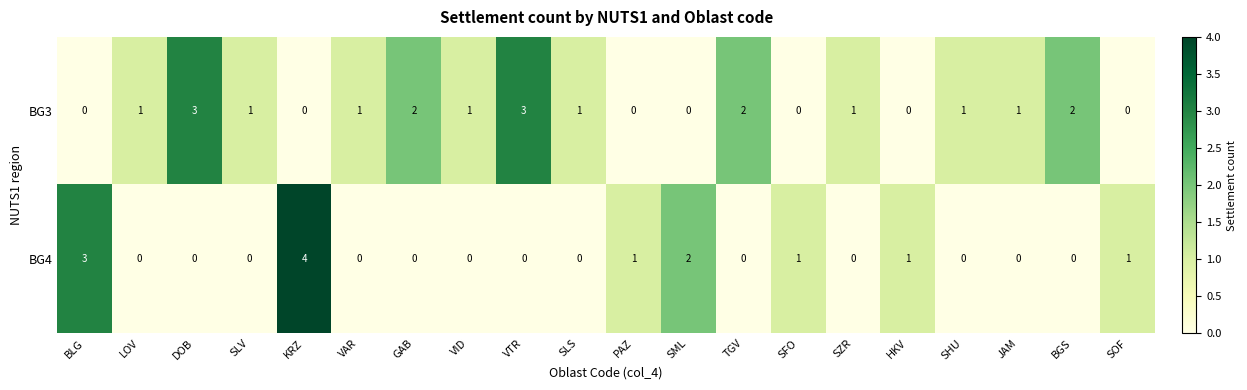

What is the maximum value for BG3?

3